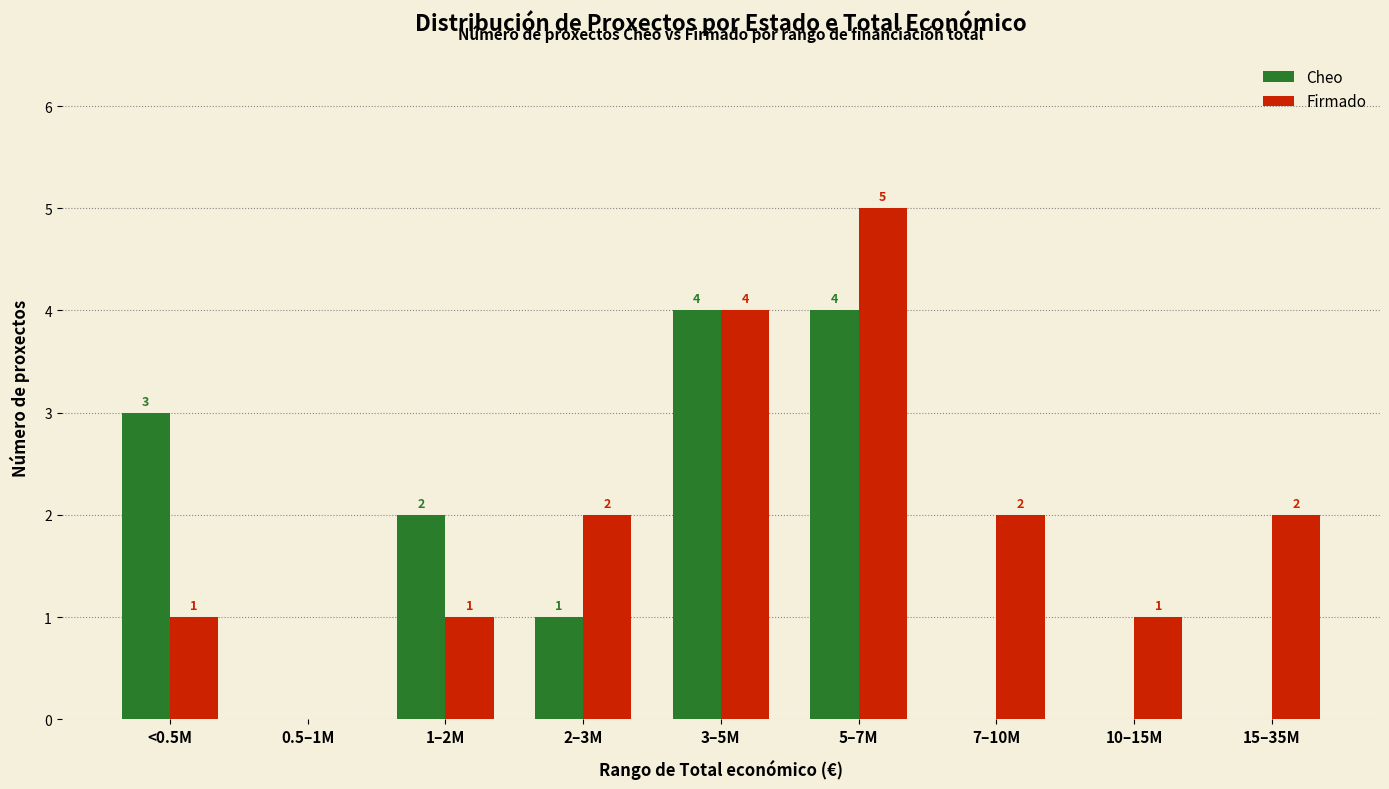

Where does the Cheo series first go above 1?

<0.5M